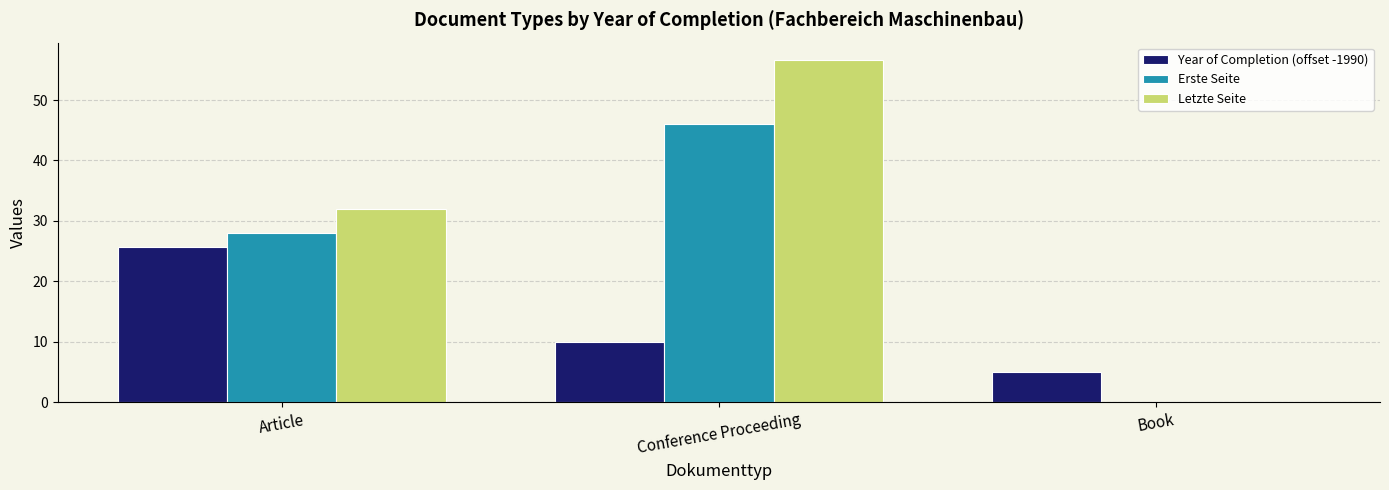

Reading left to right, list all the values displayed in this chart.

Year of Completion (offset -1990): Article=25.7	Conference Proceeding=10.0	Book=5.0
Erste Seite: Article=28.0	Conference Proceeding=46.0	Book=0.0
Letzte Seite: Article=32.0	Conference Proceeding=56.7	Book=0.0